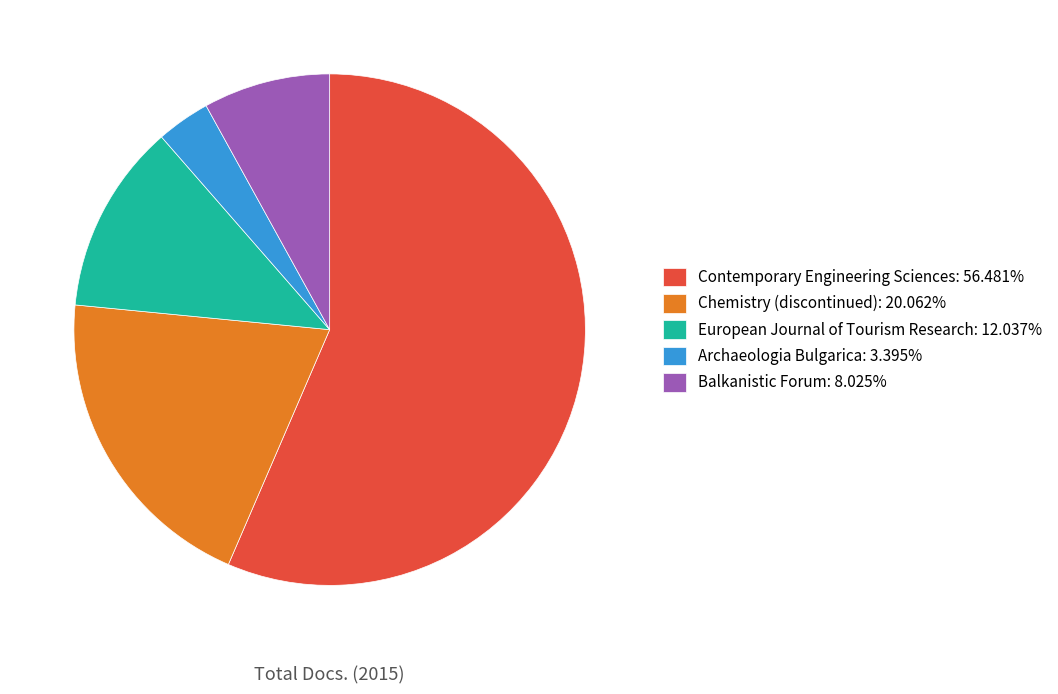

Rank the categories by value from highest to lowest.

Contemporary Engineering Sciences, Chemistry (discontinued), European Journal of Tourism Research, Balkanistic Forum, Archaeologia Bulgarica